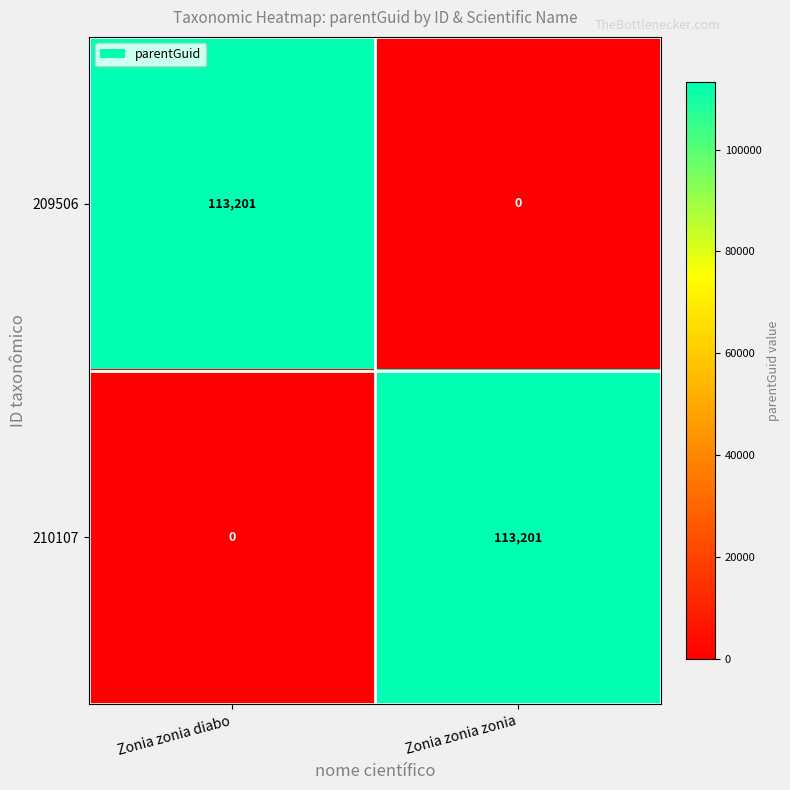

How many distinct data groups are displayed?

2